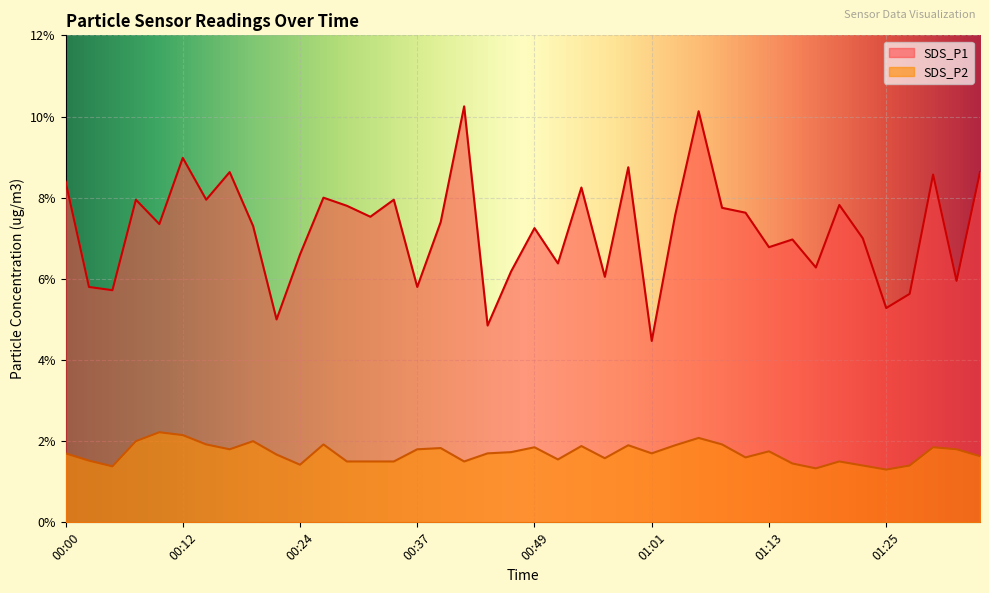

Is it true that SDS_P1 equals 3.0 at 00:10?

False